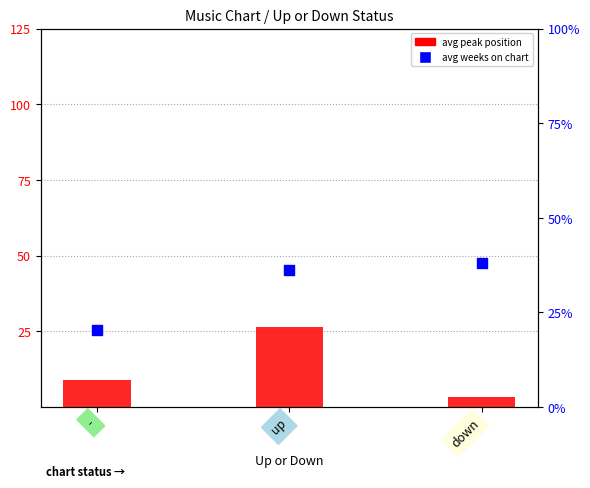

At which category is the sum across all series the highest?

up